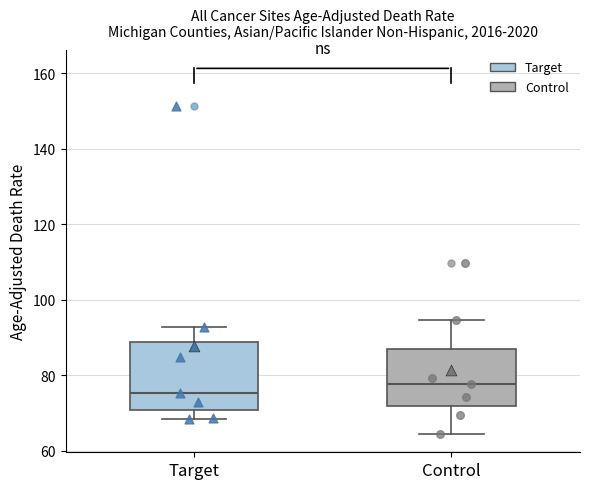

Which box's median line is the lowest?

Target